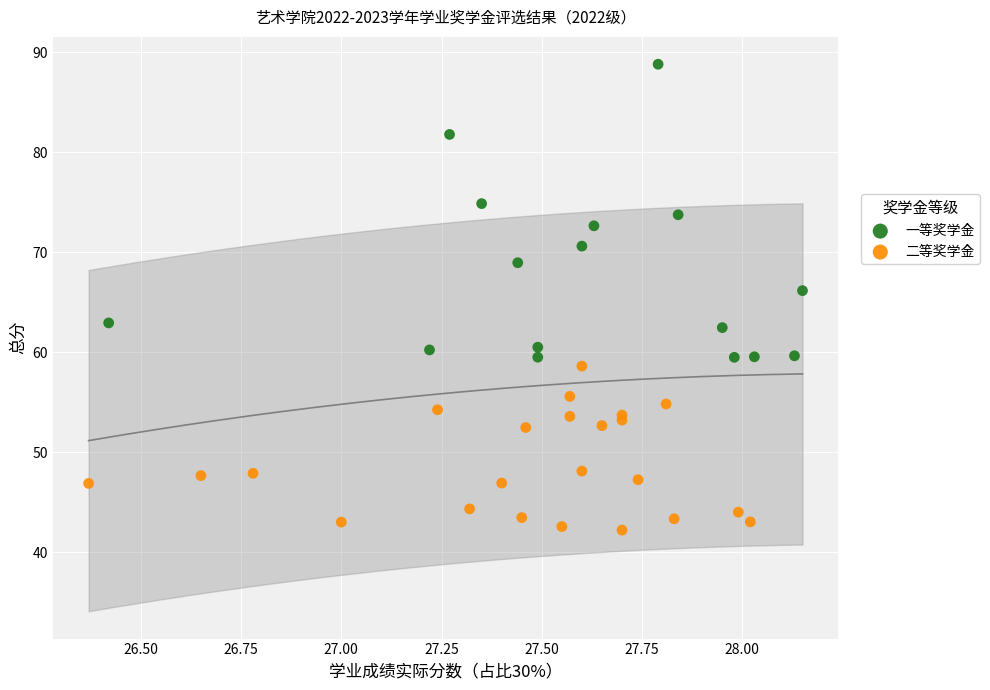

What are all the series names shown in the legend?

一等奖学金, 二等奖学金